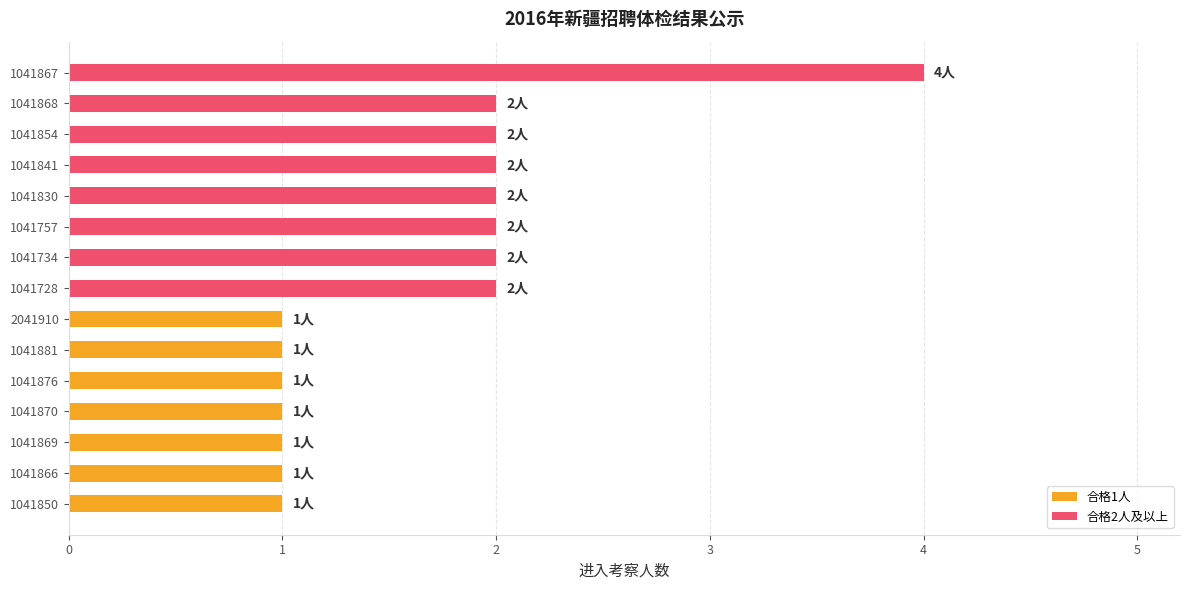

What is the sum of all values?

25